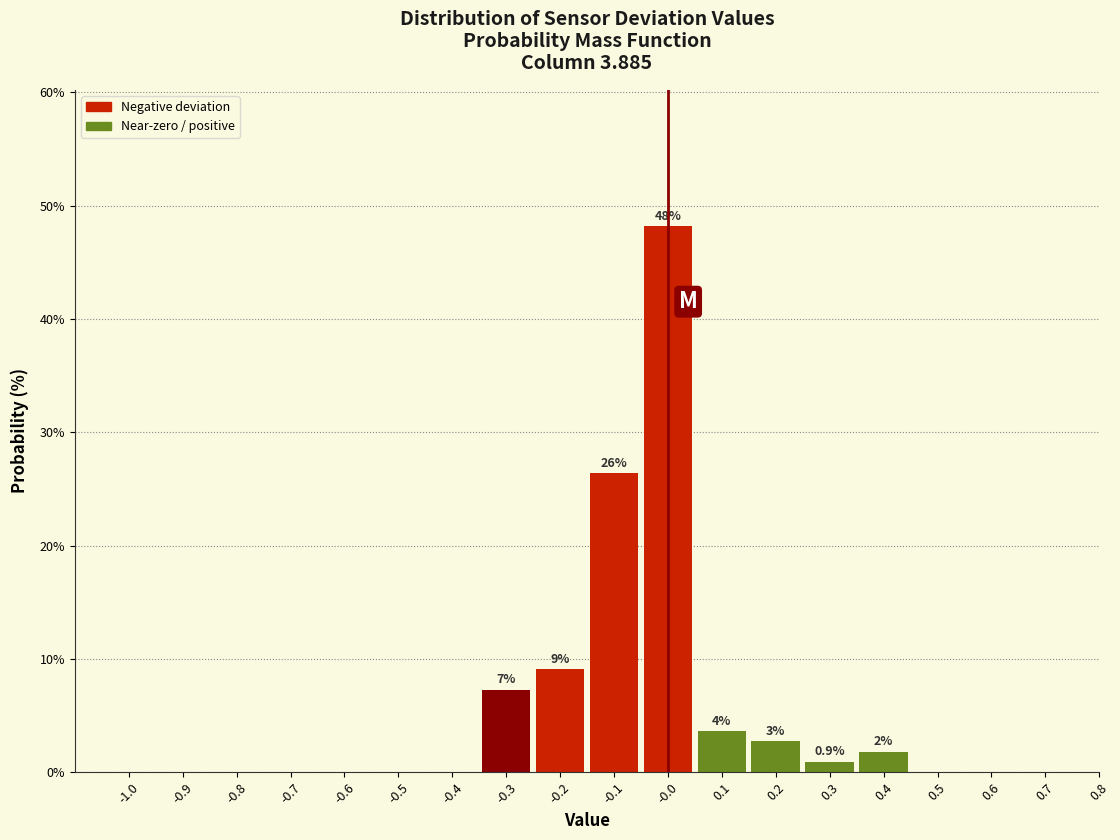

Which range on the x-axis has the tallest bar?

-0.05 to 0.05